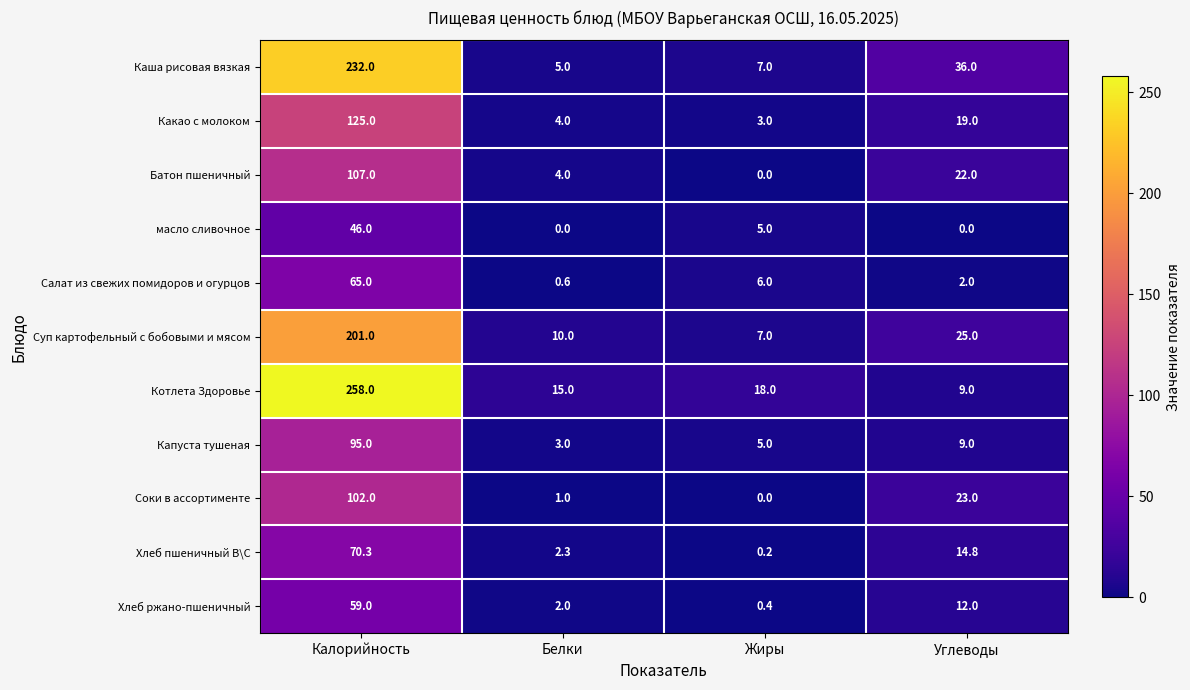

Which label corresponds to the largest value in the chart?

Калорийность